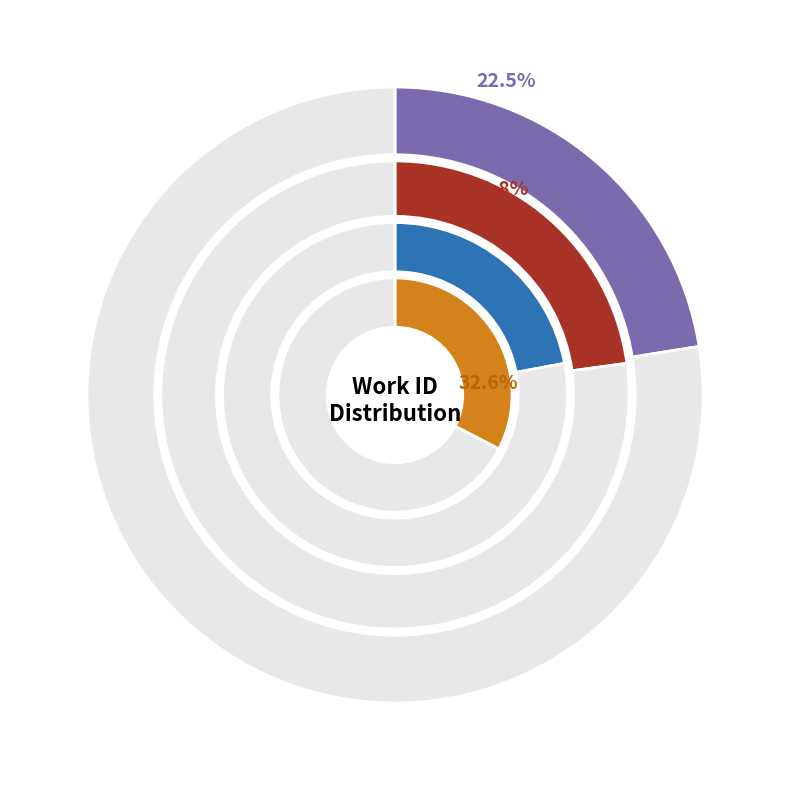

To the nearest percent, what is the average slice percentage?

25%